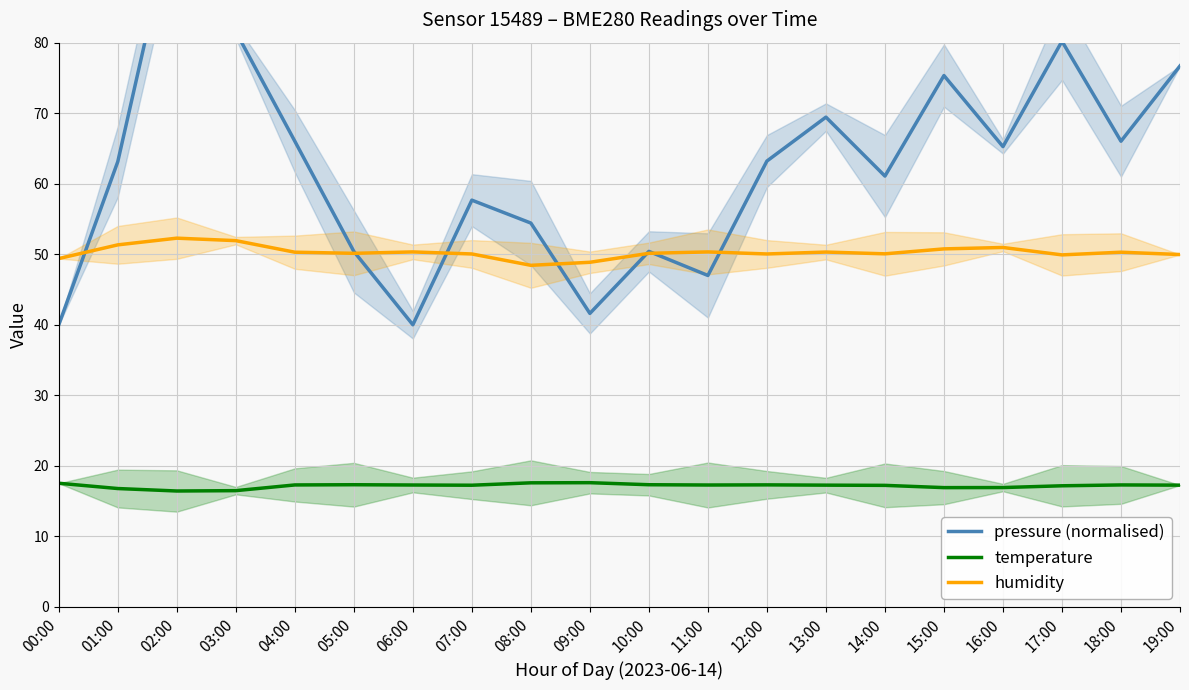

Reading right to left, extract all data points from this chart.

pressure (normalised): 76.7	66.0	80.2	65.3	75.3	61.1	69.4	63.2	47.0	50.4	41.6	54.4	57.7	40.0	50.4	66.0	81.6	100.0	63.1	40.0
temperature: 17.3	17.3	17.2	16.9	16.9	17.2	17.3	17.3	17.3	17.3	17.6	17.6	17.2	17.3	17.3	17.3	16.5	16.4	16.8	17.5
humidity: 50.0	50.3	49.9	51.0	50.8	50.1	50.3	50.0	50.3	50.1	48.9	48.4	50.0	50.3	50.1	50.3	51.9	52.3	51.3	49.4